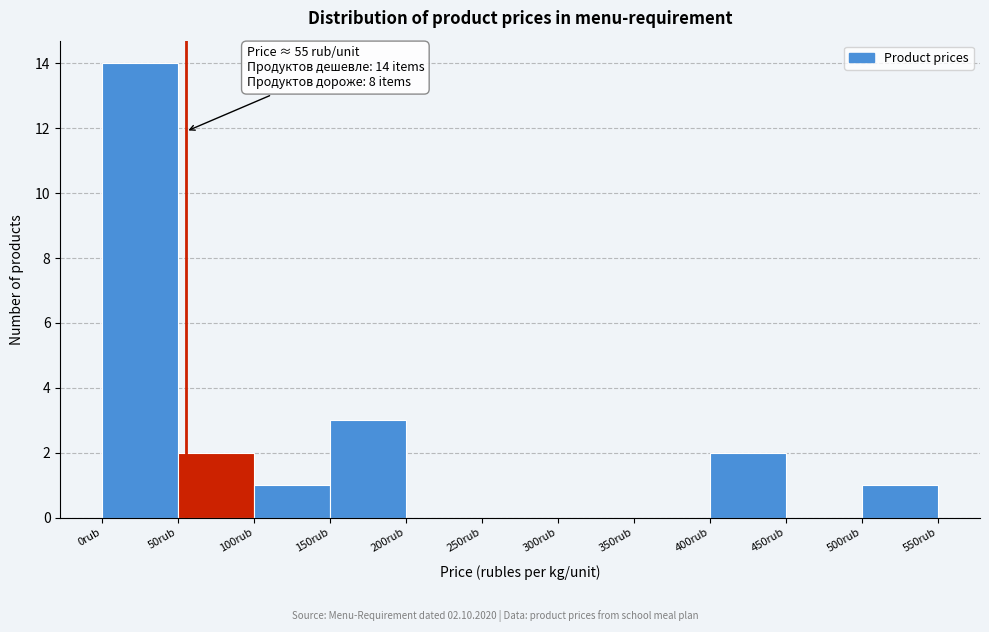

Over which range of the x-axis is the bar tallest?

0 to 50